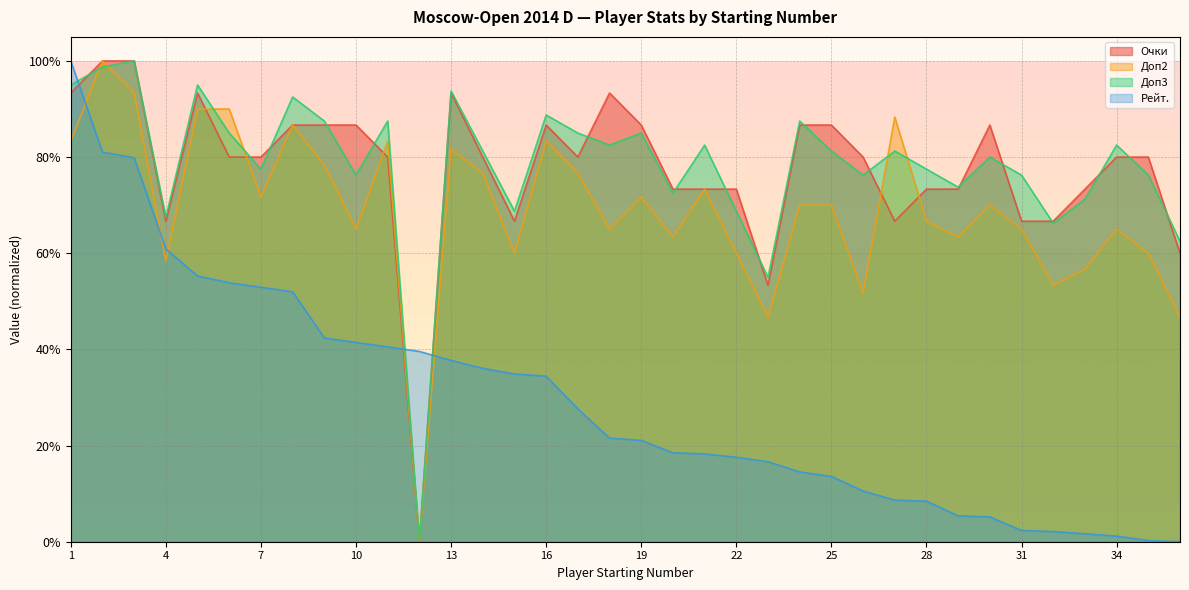

Which has a higher value, 26 or 30?

30